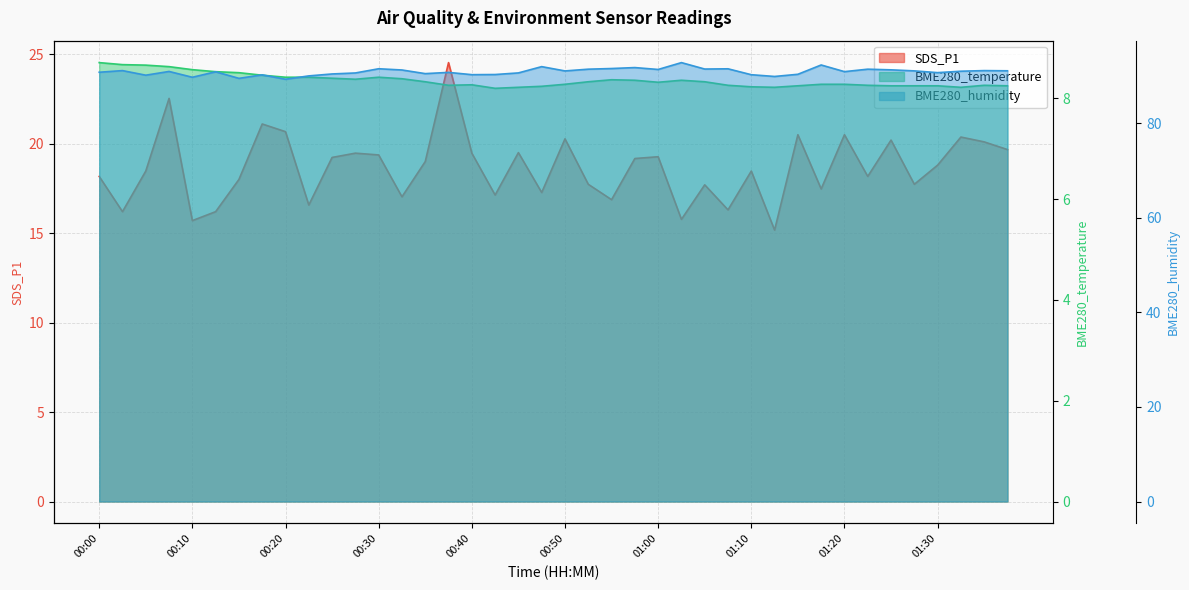

The value of BME280_temperature at 00:50 is 11.4. True or false?

False